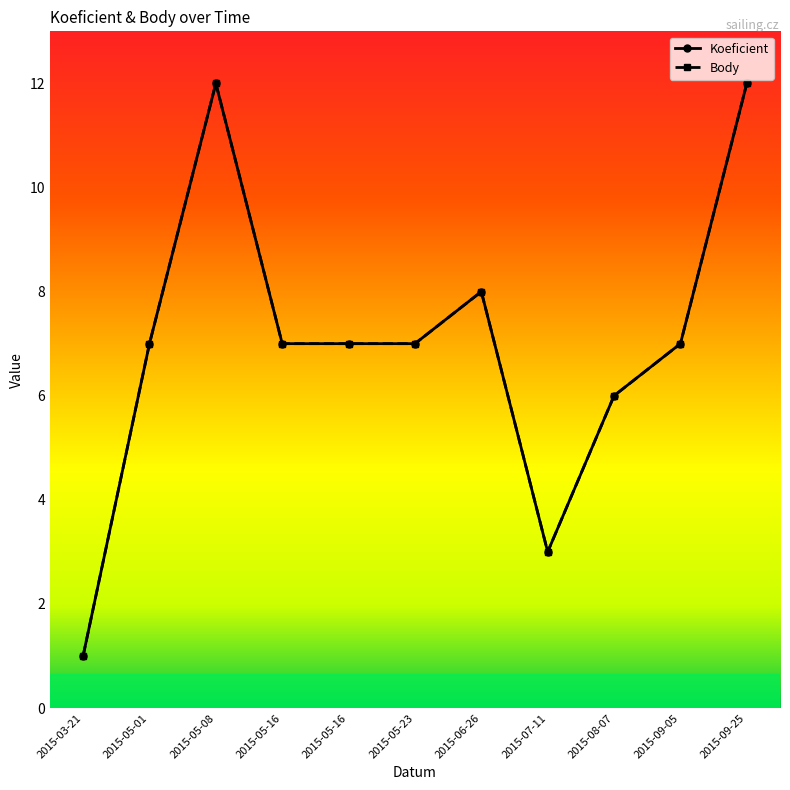

Where is the first local minimum for Koeficient?

2015-07-11